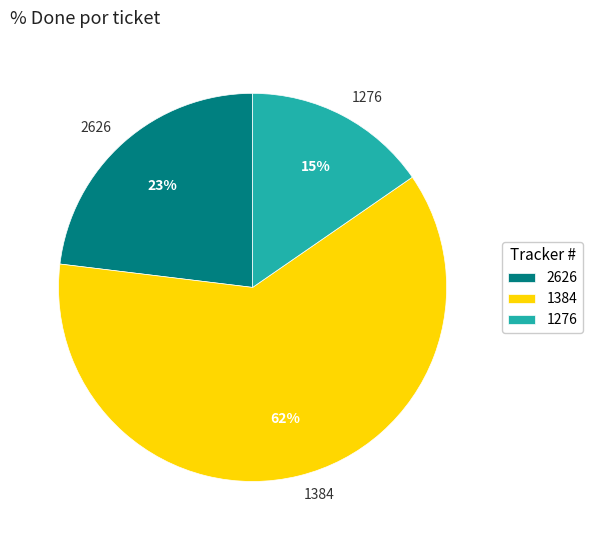

Rank the categories by value from lowest to highest.

1276, 2626, 1384